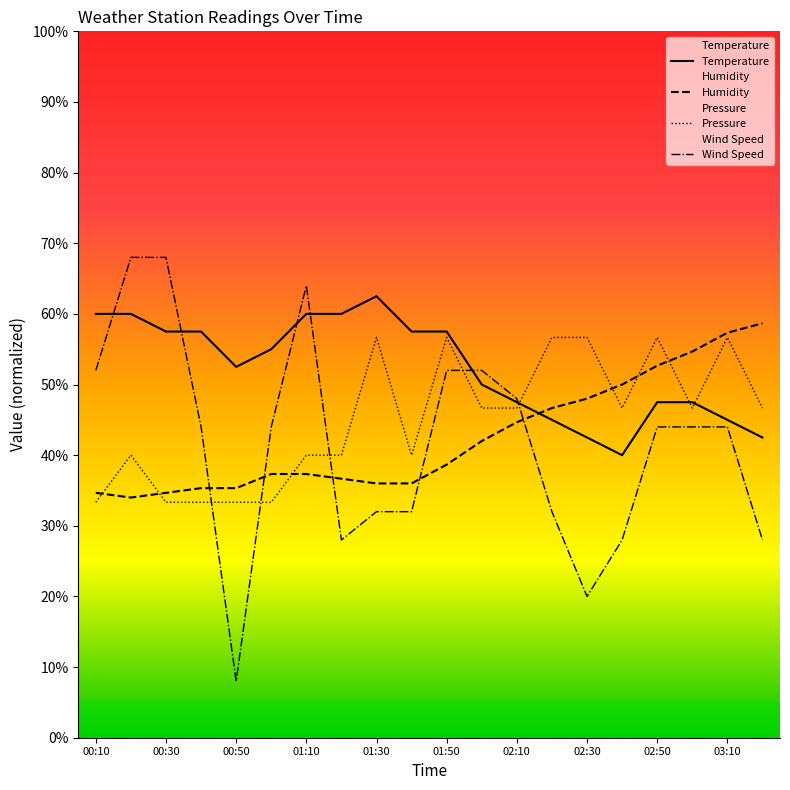

What is the maximum value shown in the chart?

68.0